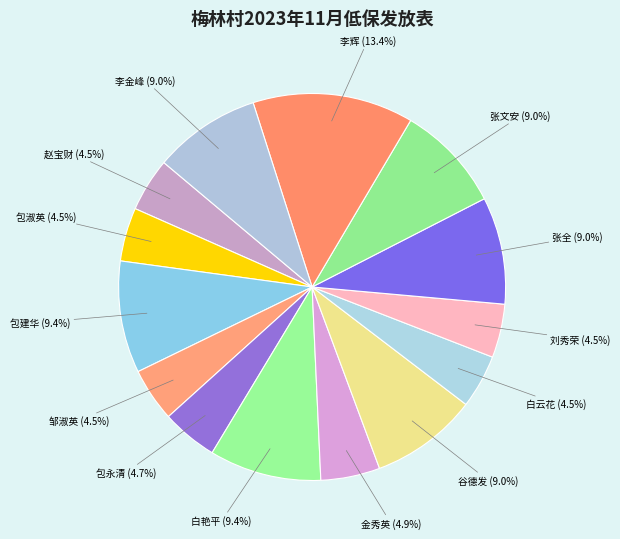

How many slices are in this pie chart?

14